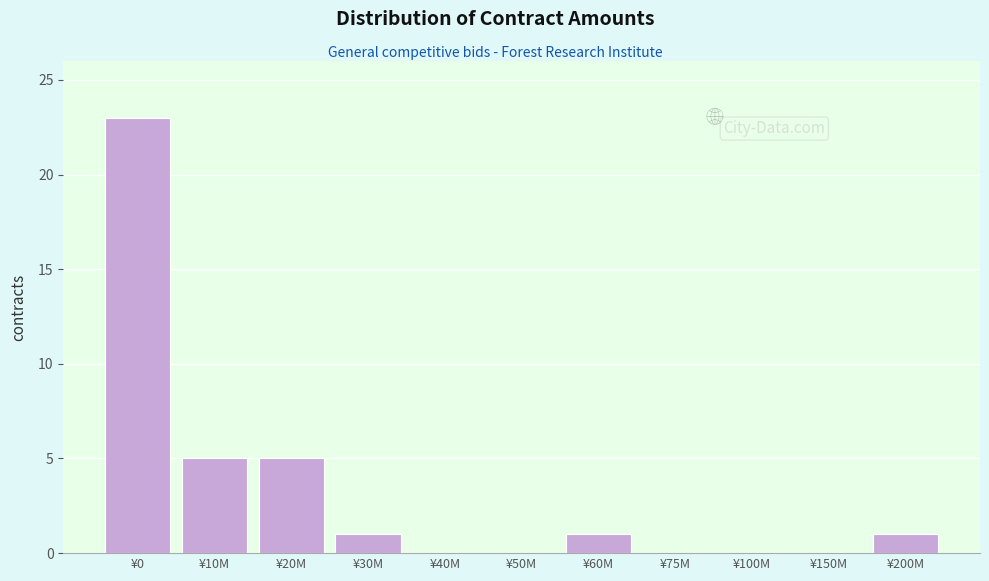

Reading left to right, list all the values displayed in this chart.

¥0=23	¥10M=5	¥20M=5	¥30M=1	¥40M=0	¥50M=0	¥60M=1	¥75M=0	¥100M=0	¥150M=0	¥200M=1